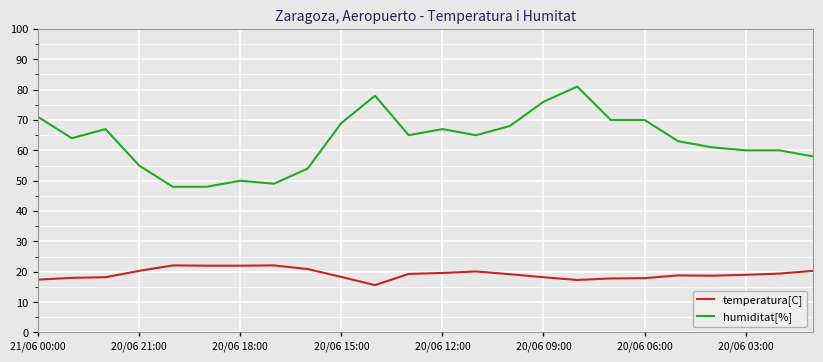

Which series has the widest spread of values?

humiditat[%]